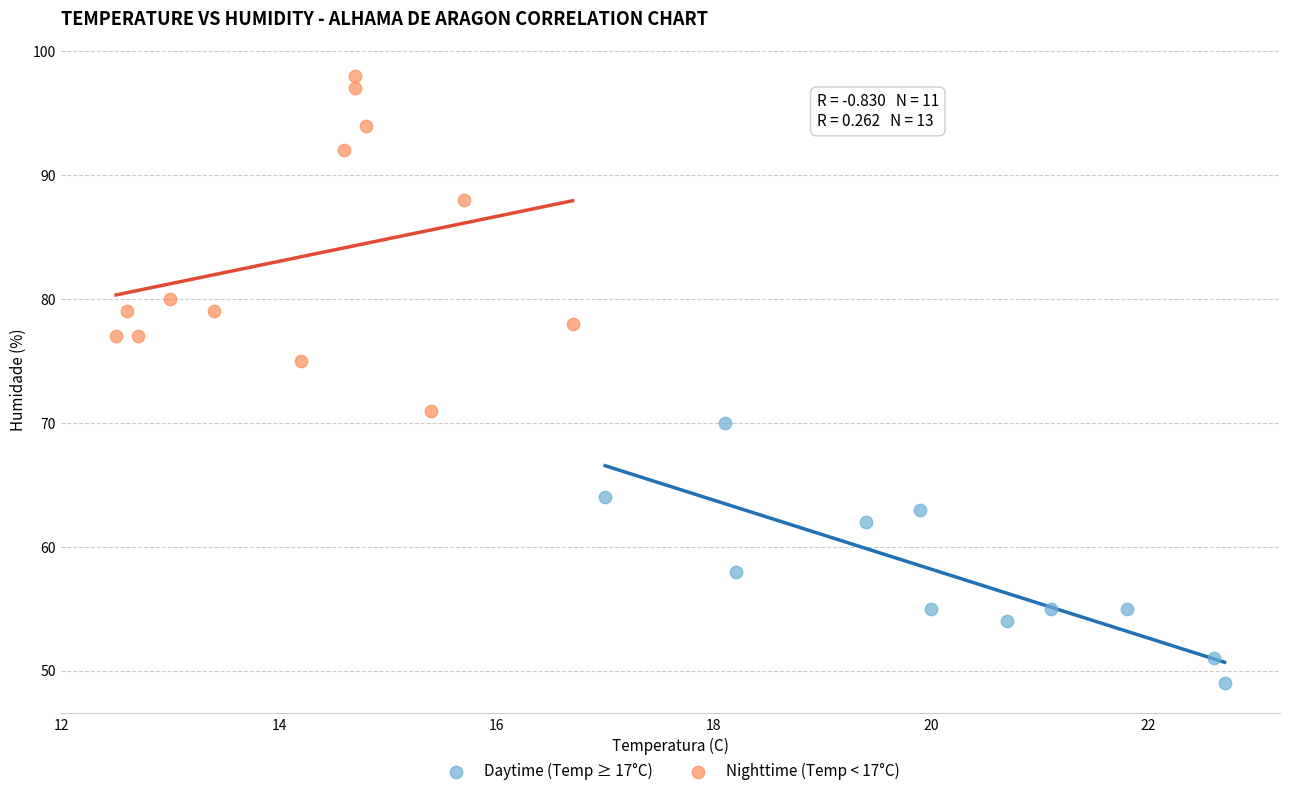

Which series contains the lowest Y value?

Daytime (Temp ≥ 17°C)